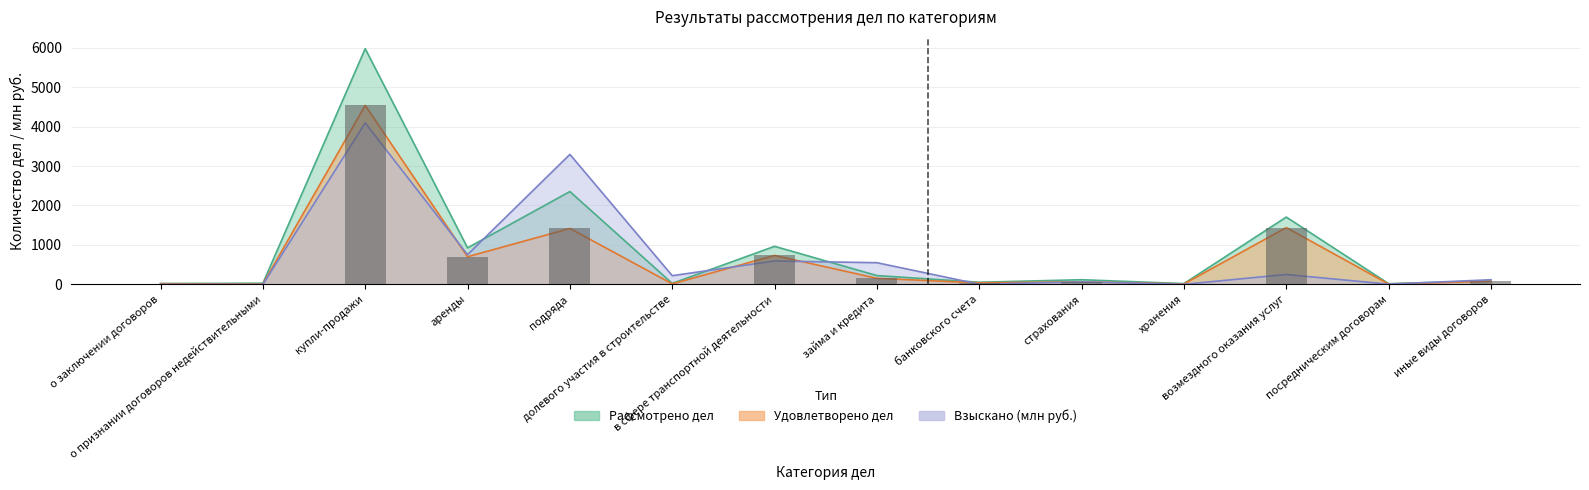

What is the difference between the second highest and second lowest values in the Удовлетворено дел series?

1429.0